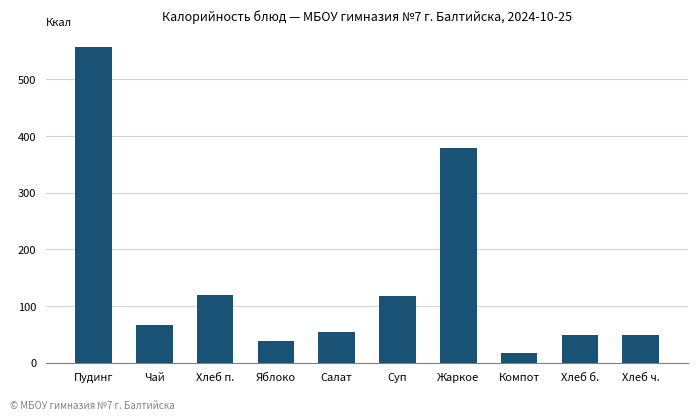

What is the difference between the second highest and minimum values?

362